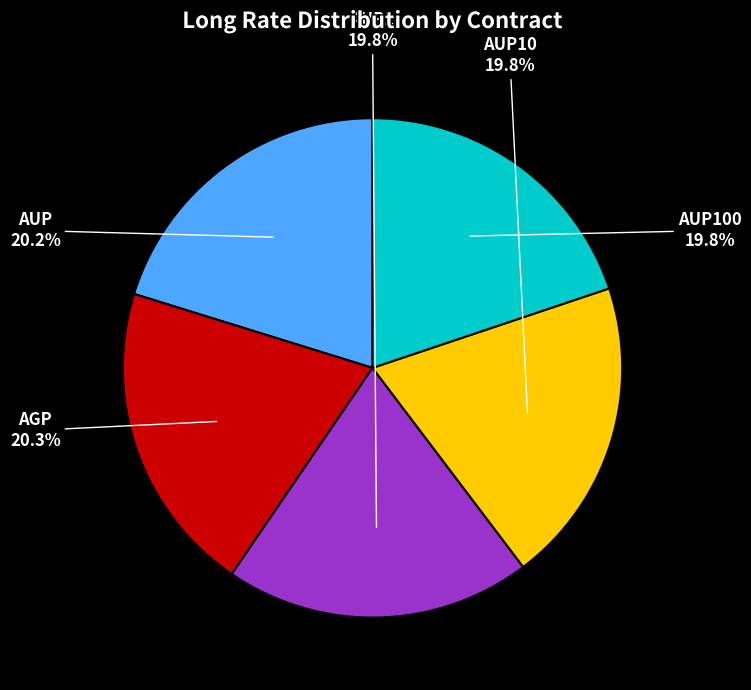

What percentage do AGP and AUP100 together represent?

40.1%